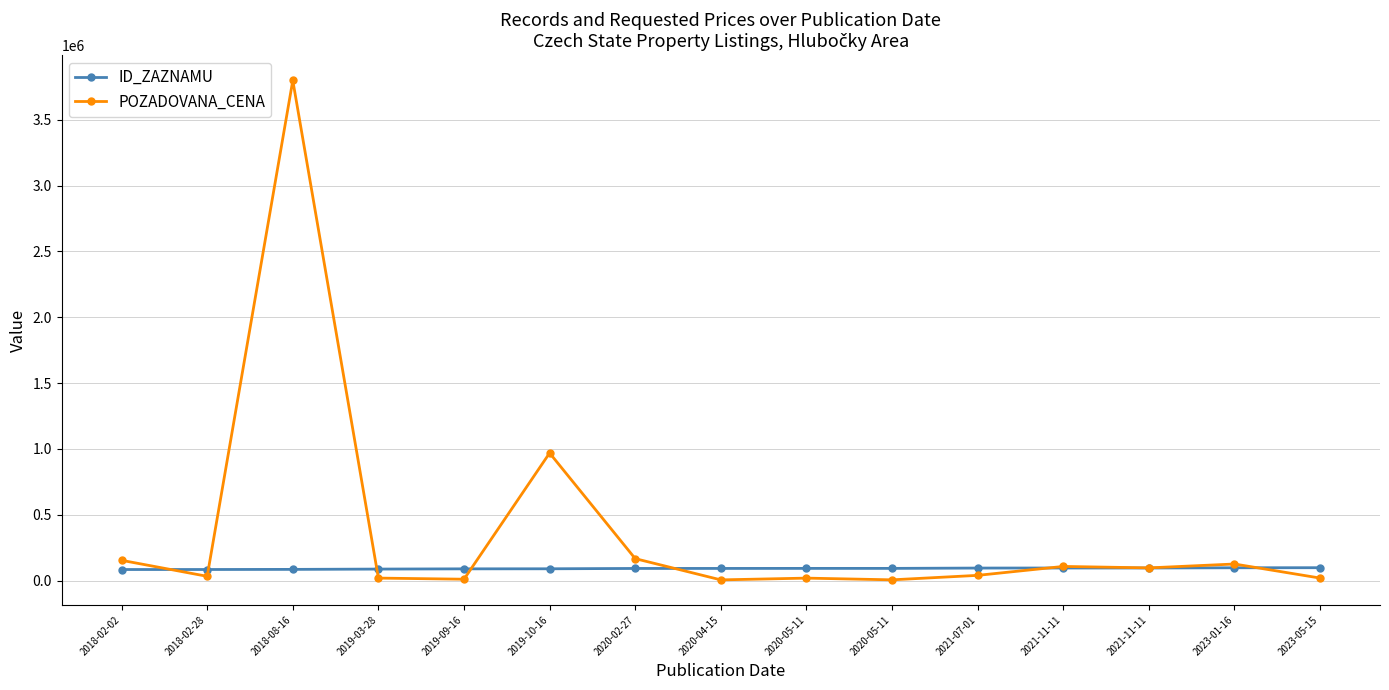

Is the value of ID_ZAZNAMU at 2021-11-11 greater than the value of POZADOVANA_CENA at 2021-11-11?

No